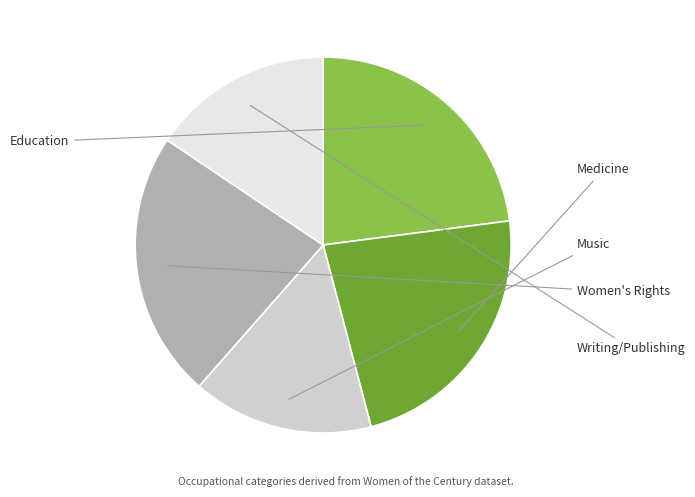

Is there any slice that represents more than half of the pie?

No